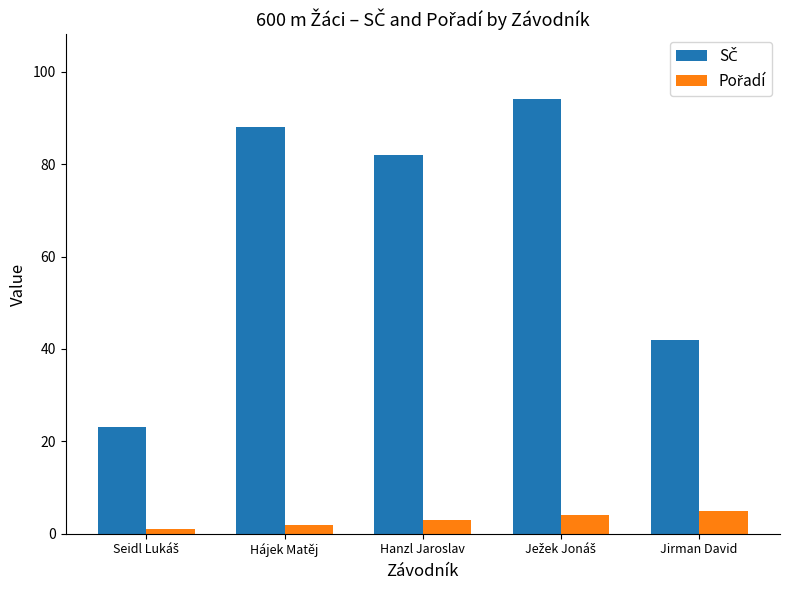

At how many categories does at least one series exceed 35?

4